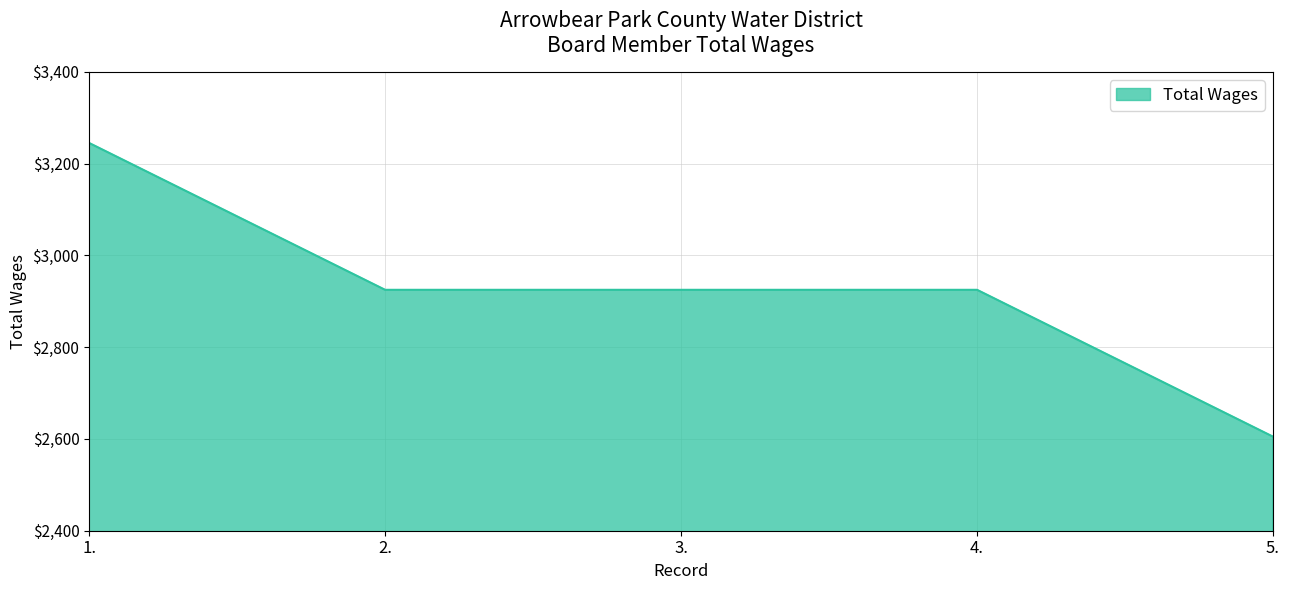

What is the change in value from 1. to 4.?

-320